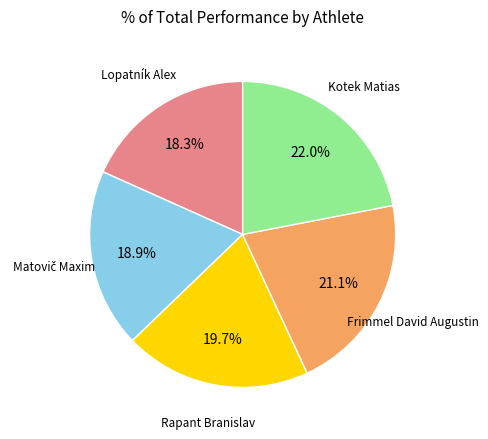

What is the total percentage of Frimmel David Augustin and Lopatník Alex?

39.4%